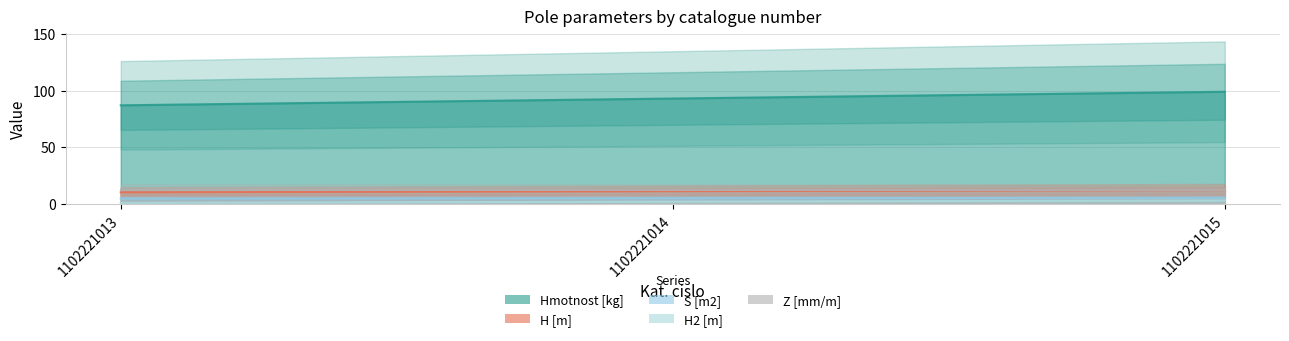

What is the difference between the S [m2] values at 1102221013 and 1102221014?

0.3